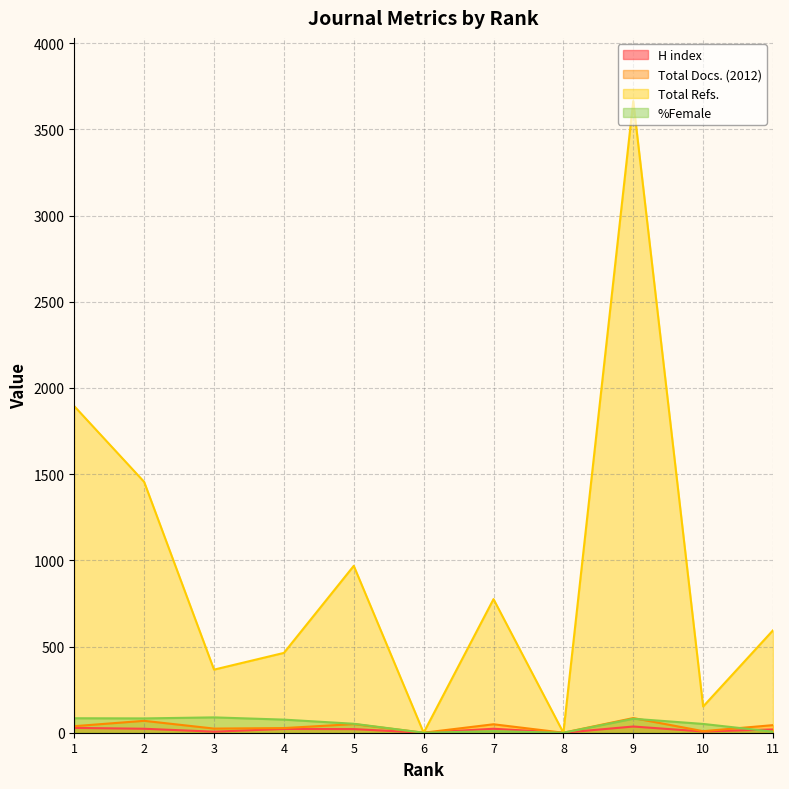

What value does the H index series have at 4?

22